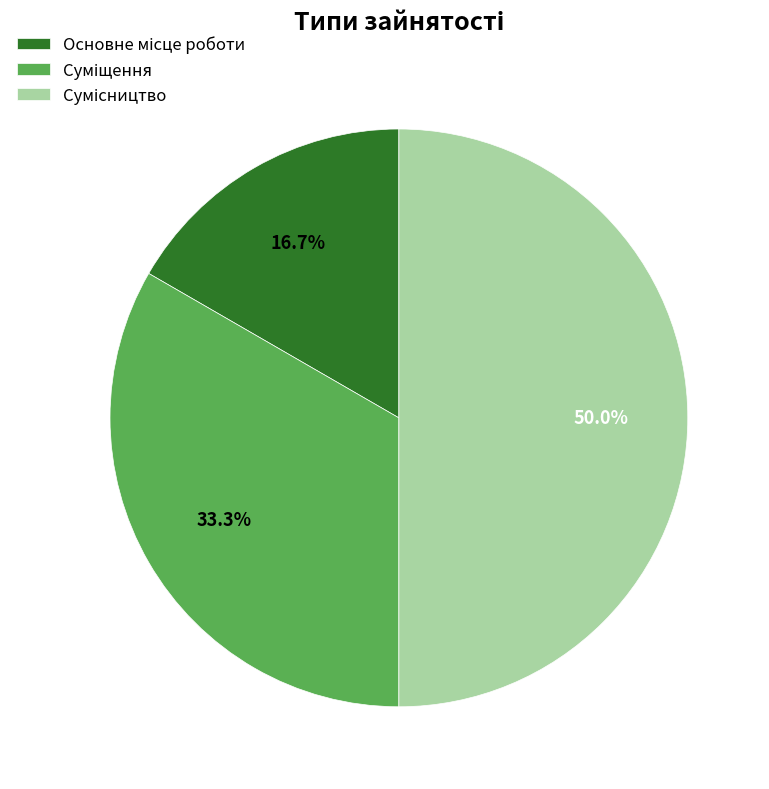

Is it true that Сумісництво is 38% of the pie?

False